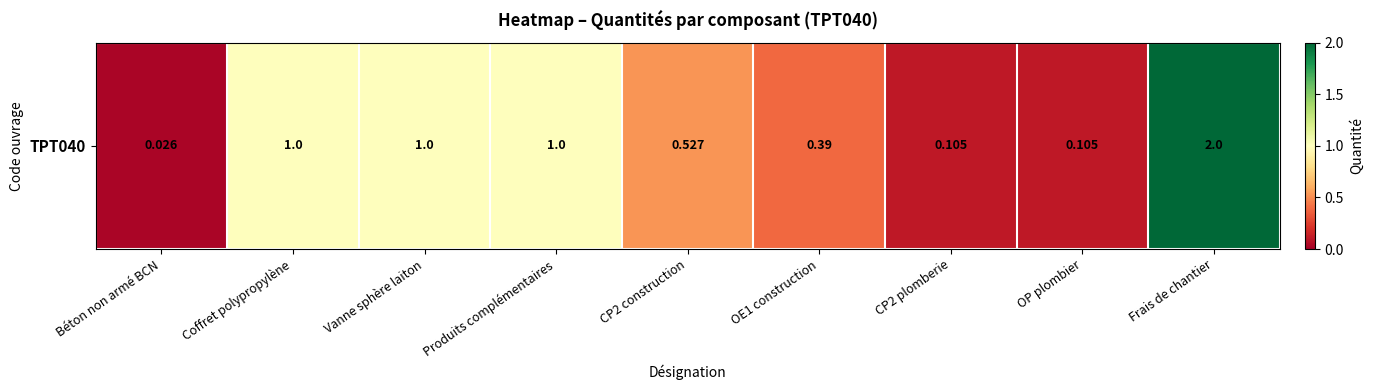

The chart shows a value of 2.0 at Frais de chantier. True or false?

True